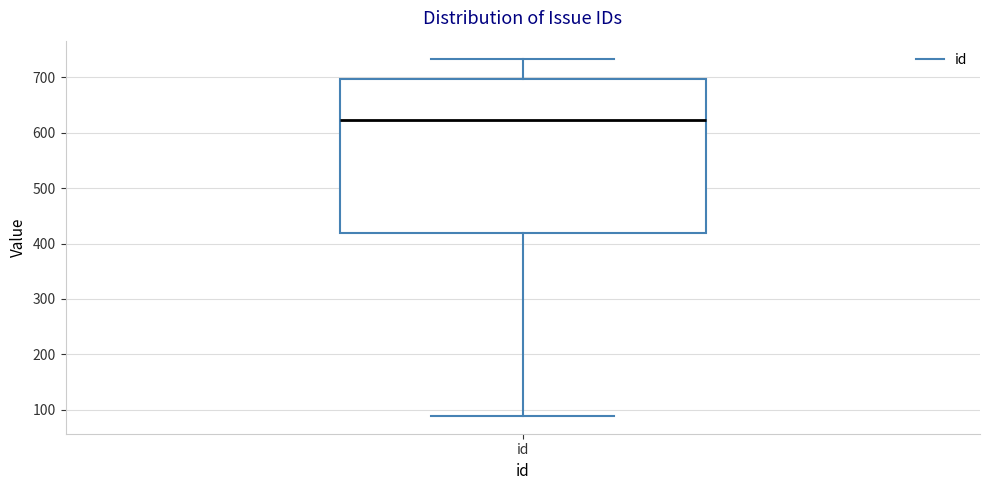

Read this box plot against the y-axis: the position of the median line, the range covered by the box, and the ends of both whiskers. The values are not printed on the chart, so give them approximately, as read against the axis.

median 620, box 420 to 700, whiskers 90 to 730